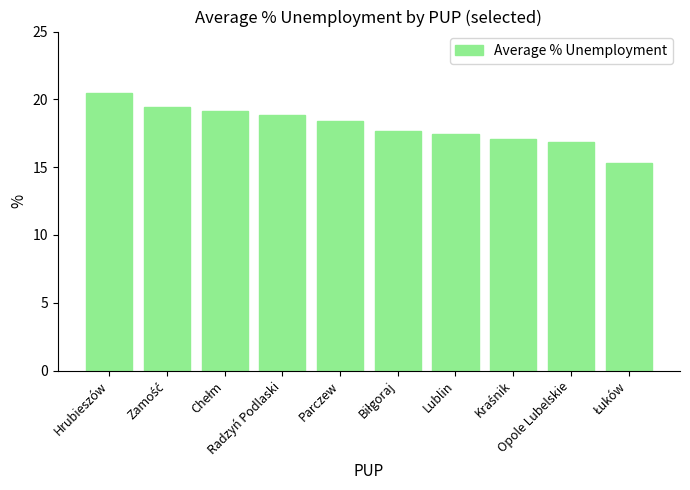

Reading left to right, extract all data points from this chart.

20.5	19.4	19.1	18.8	18.4	17.7	17.4	17.0	16.8	15.3